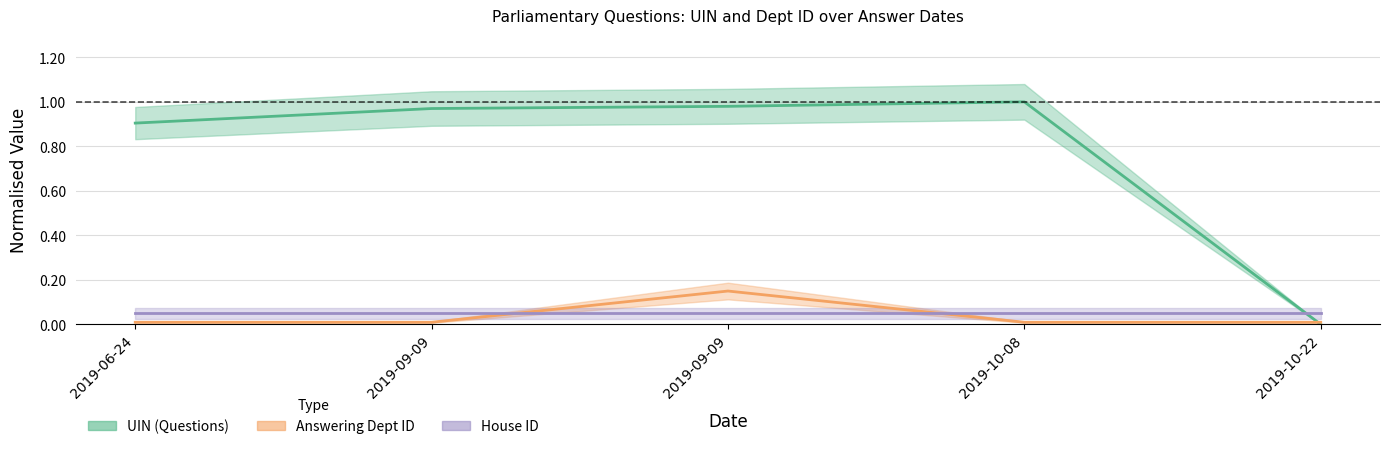

The answering dept id series shows 0.0 at 2019-10-08. True or false?

True